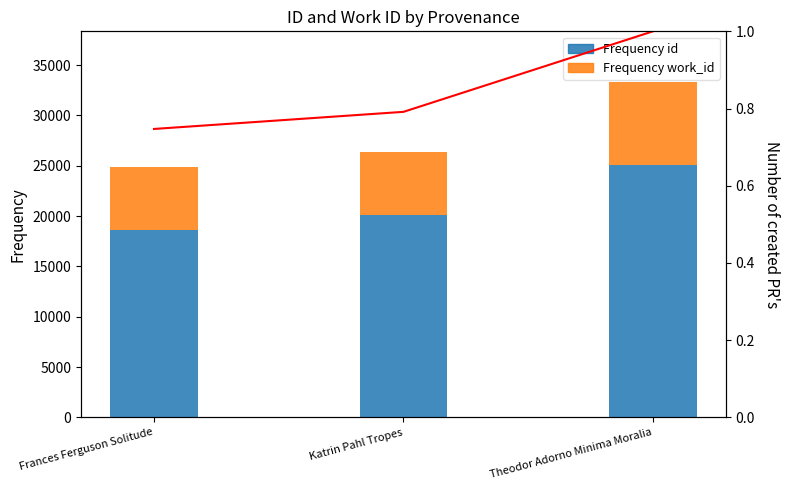

What is the total value across all series at Theodor Adorno Minima Moralia?

33357.0